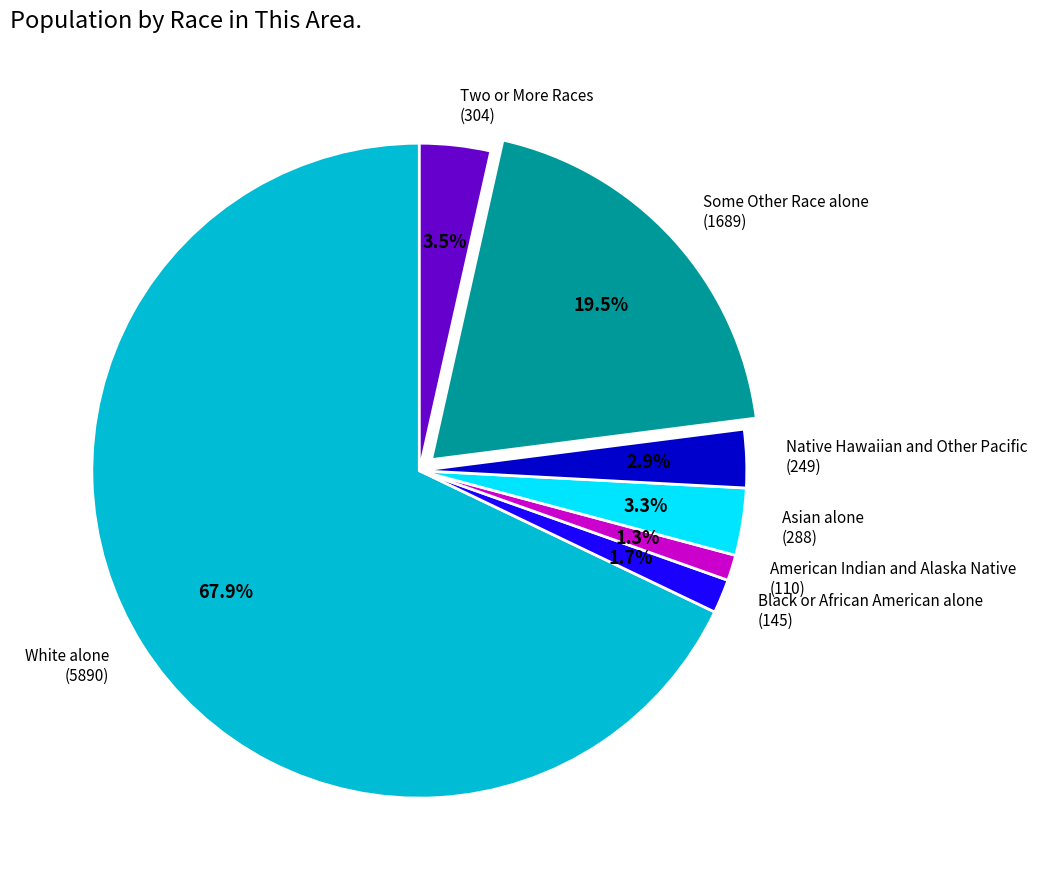

Which slice is the largest?

White alone